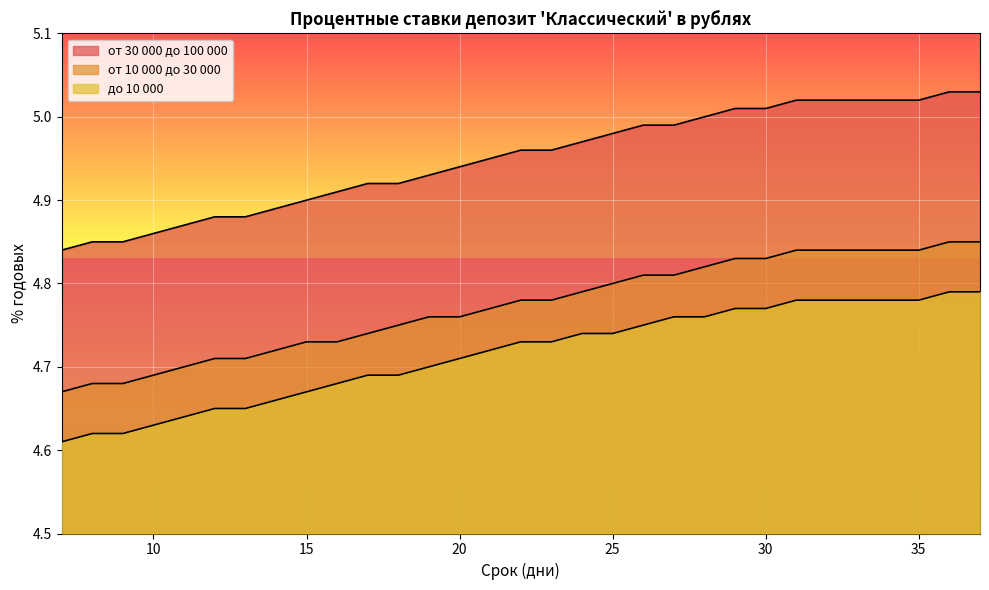

True or false: от 30 000 до 100 000 and от 10 000 до 30 000 cross at least once.

False